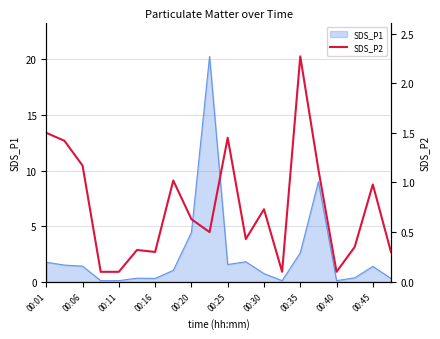

Is it true that SDS_P1 equals 1.8 at 00:01?

True